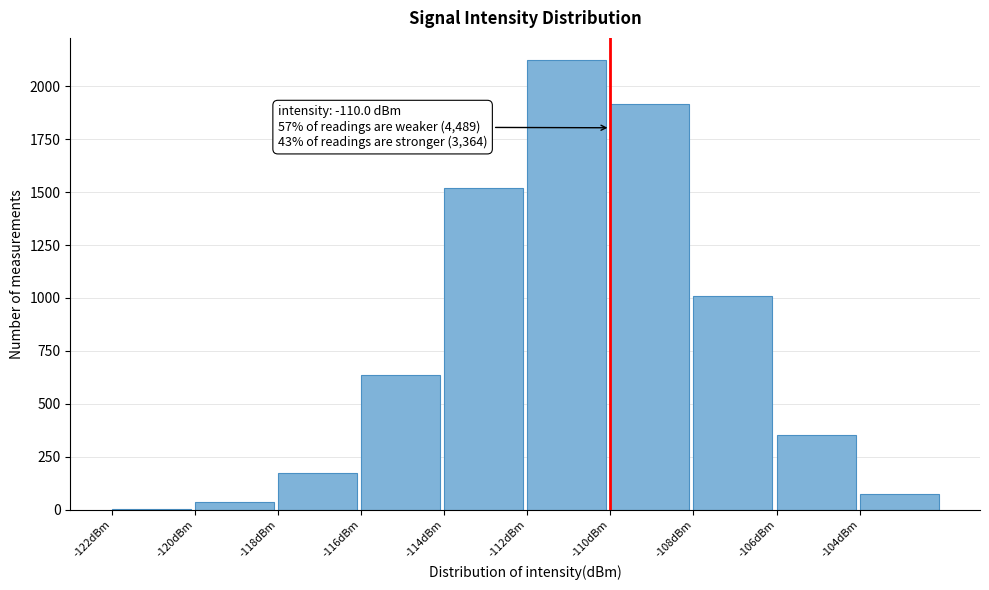

Which range on the x-axis has the tallest bar?

-112 to -110